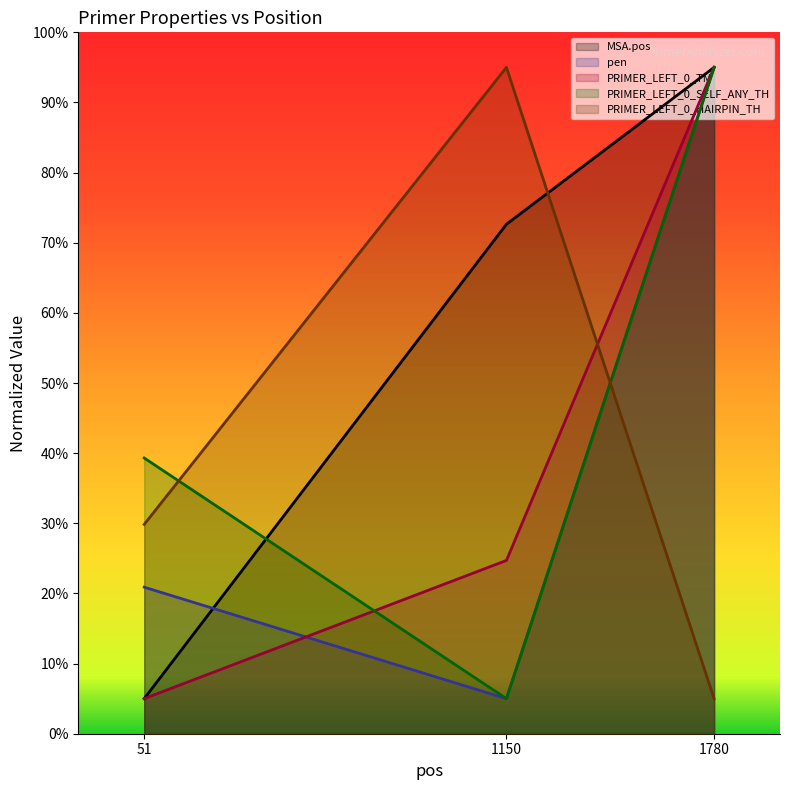

Is it true that pen equals 7.7 at 1150?

False